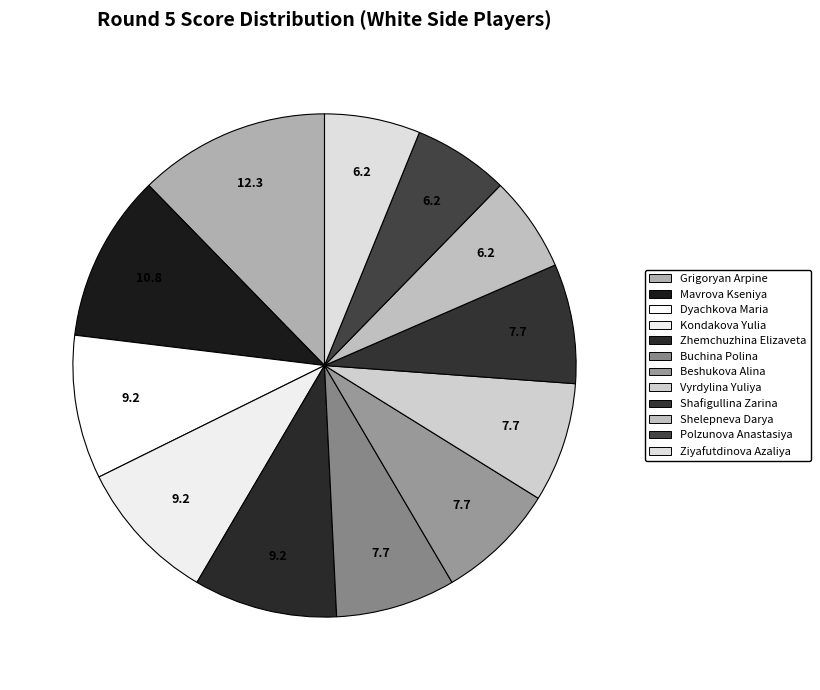

True or false: Polzunova Anastasiya accounts for 6% of the total.

True